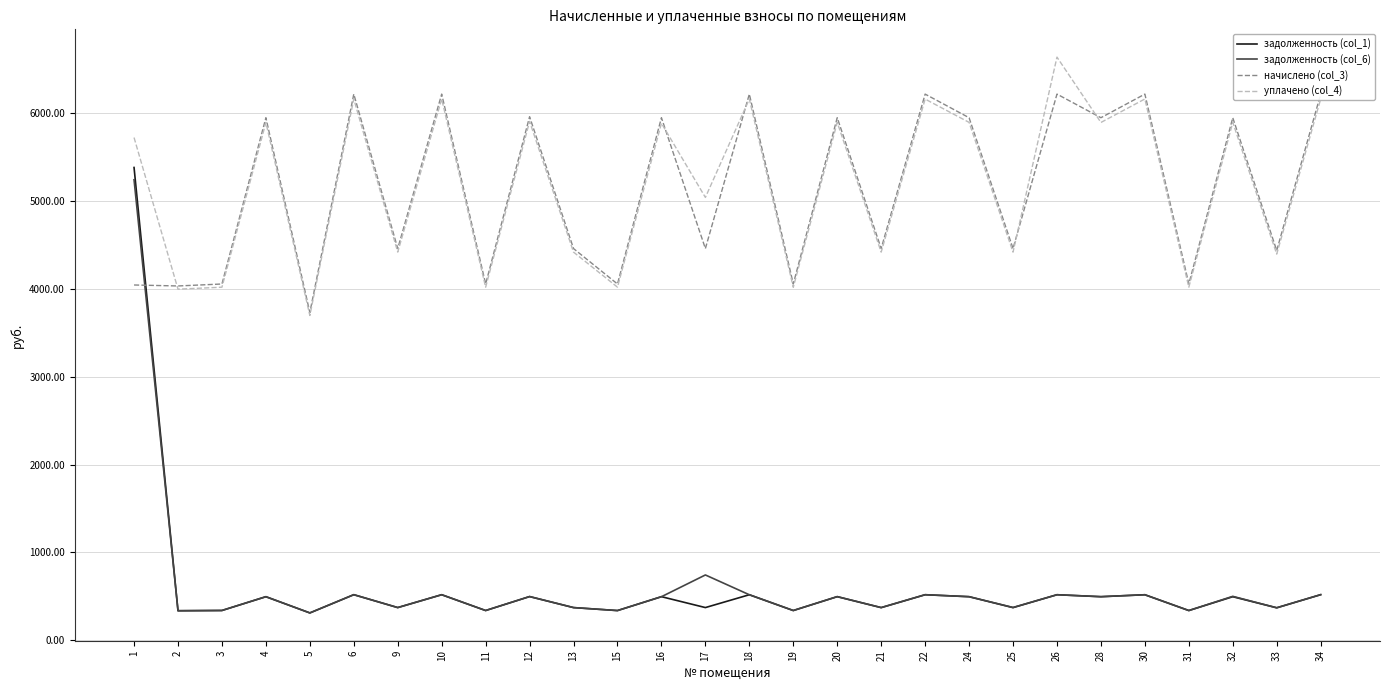

What is the highest value of the задолженность (col_6) series?

5244.8